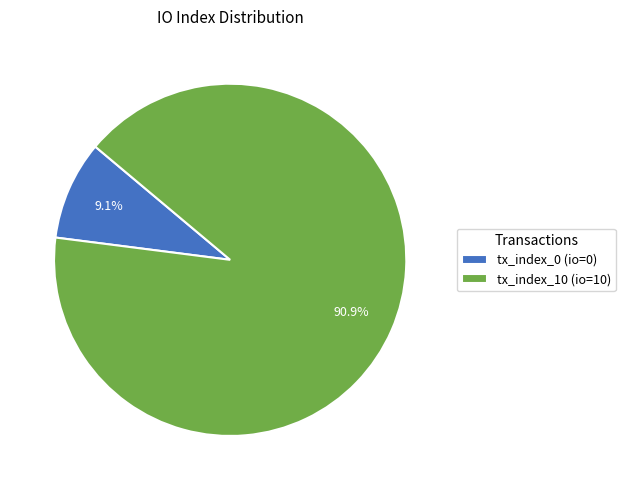

What percentage is NOT represented by tx_index_0 (io=0)?

90.9%